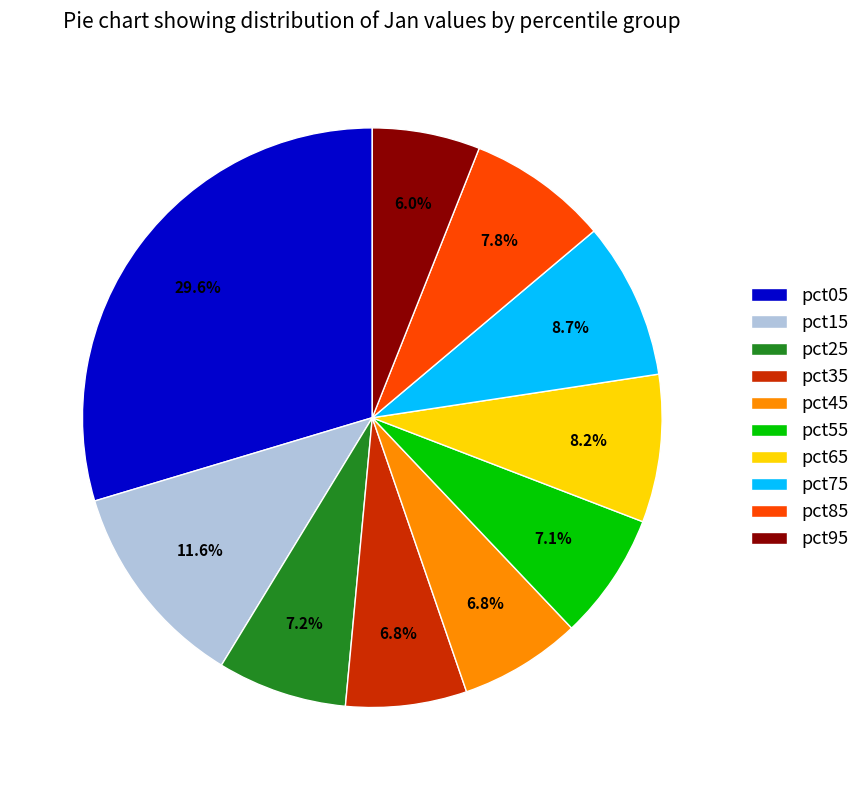

How many segments does this pie chart have?

10